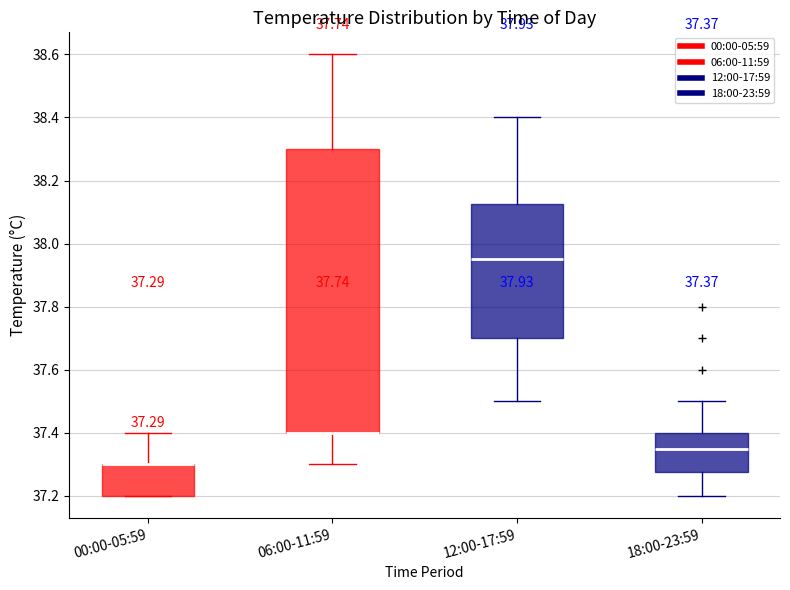

Which box is the tallest, from its lower edge to its upper edge?

06:00-11:59